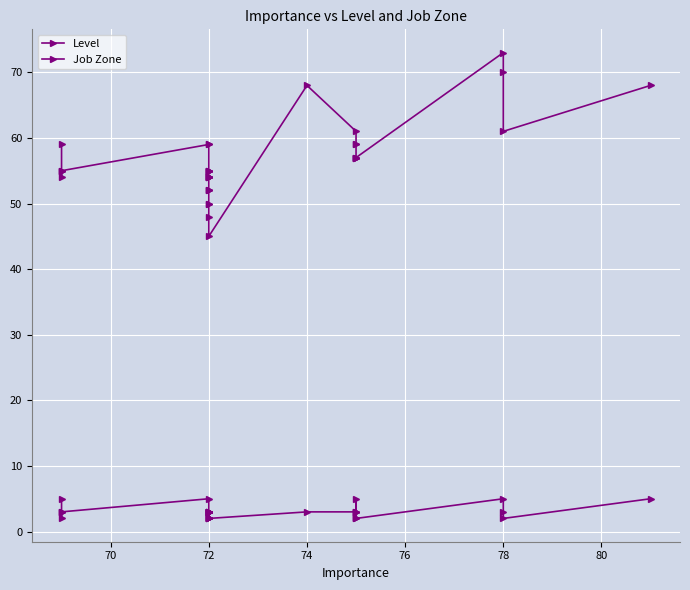

Which series changed the most between 82 and 23?

Level